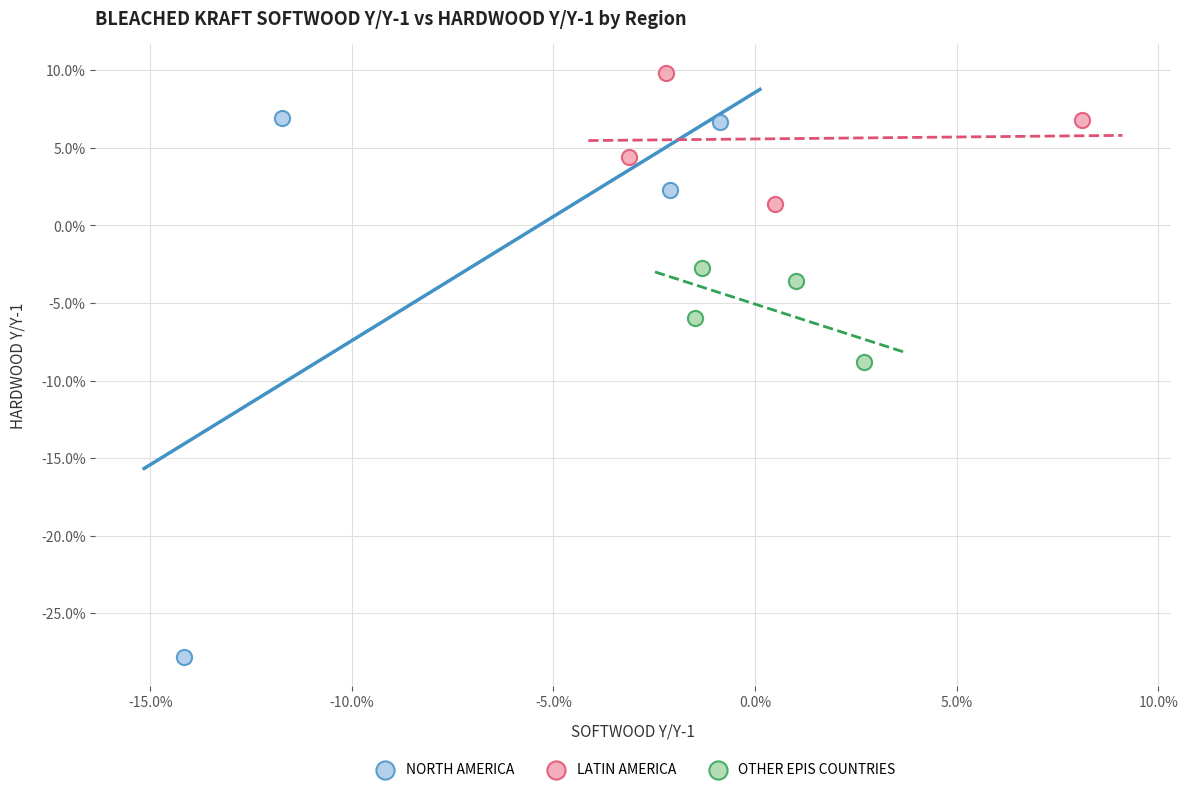

Which series reaches the minimum Y coordinate?

NORTH AMERICA